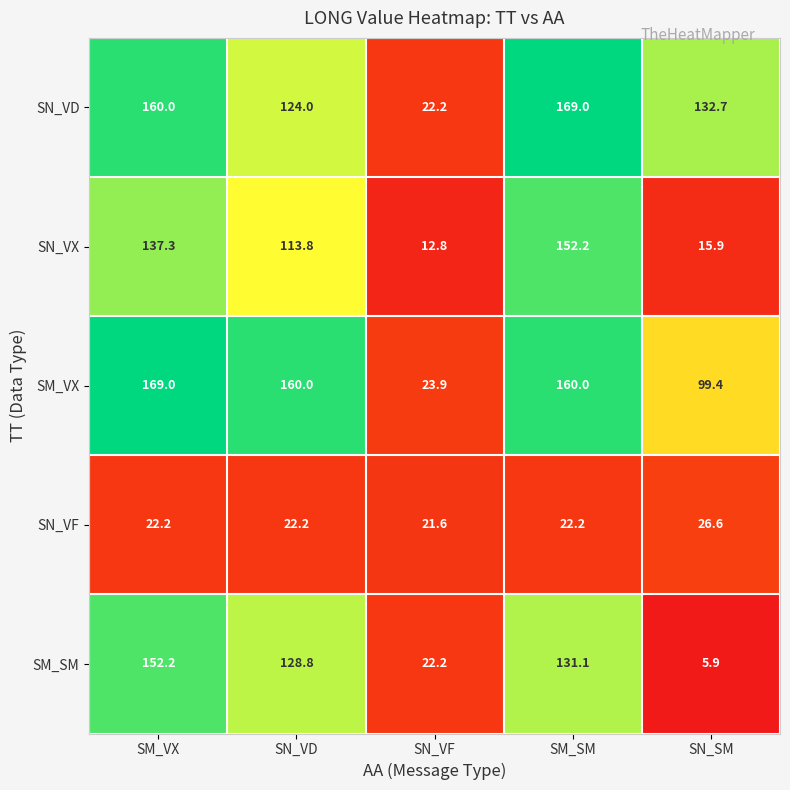

At how many categories does at least one series exceed 159?

3